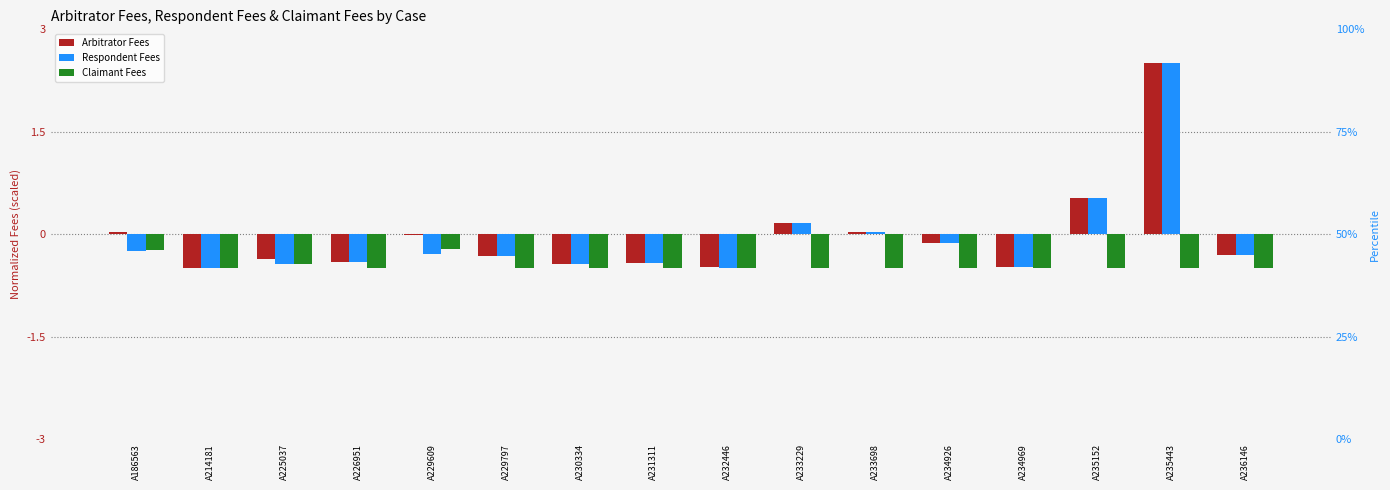

List the series in order of their peak value, highest first.

Arbitrator Fees, Respondent Fees, Claimant Fees